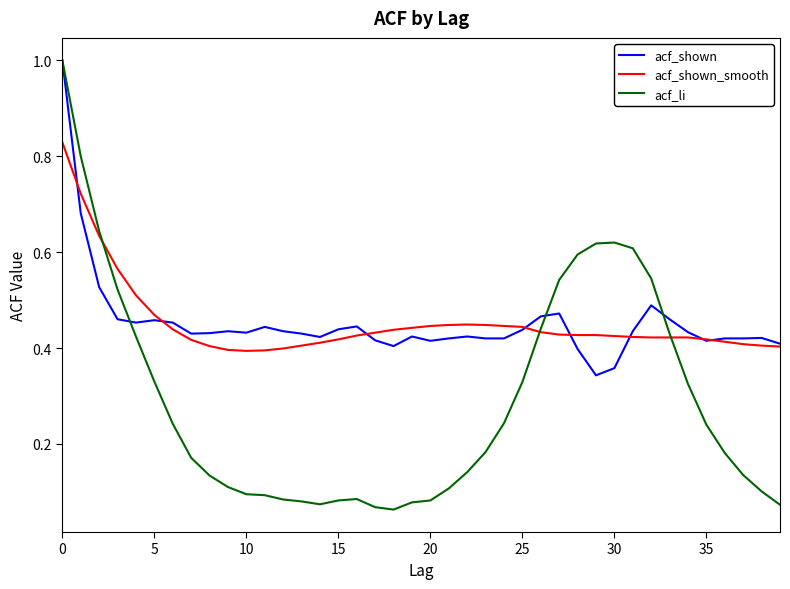

What is the greatest value displayed?

1.0